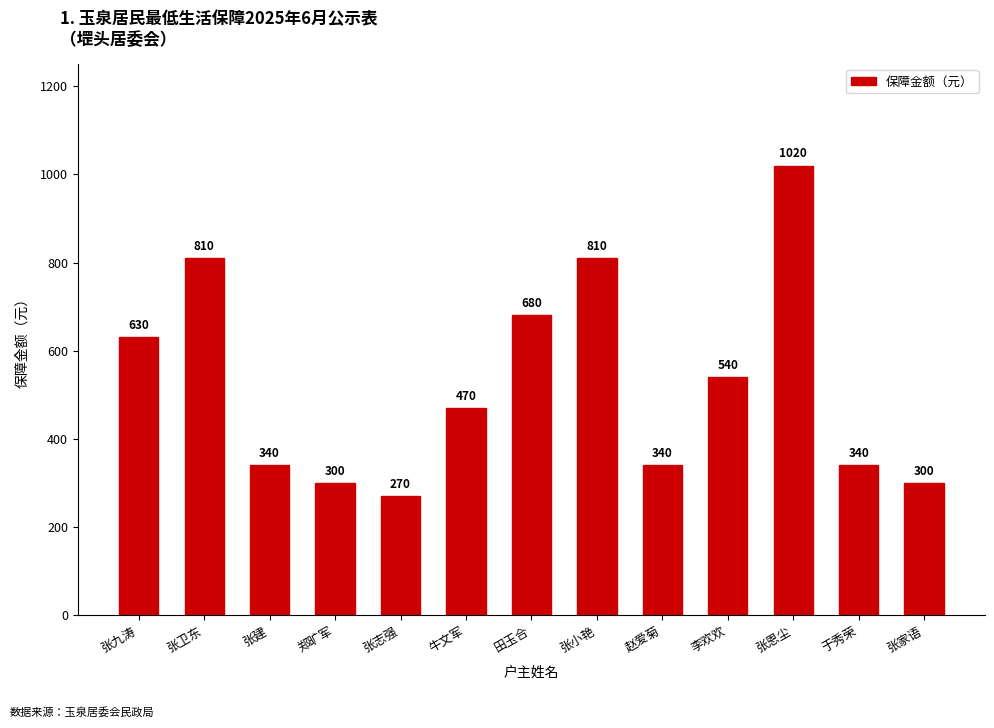

Where is the data nearest to the value 645?

张九涛